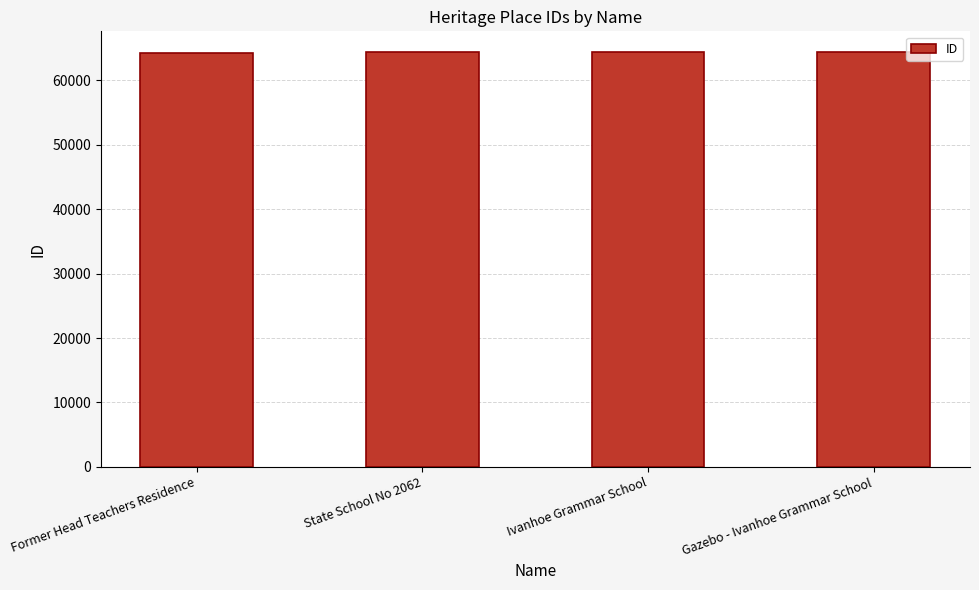

What is the label of the 1st bar from the left?

Former Head Teachers Residence